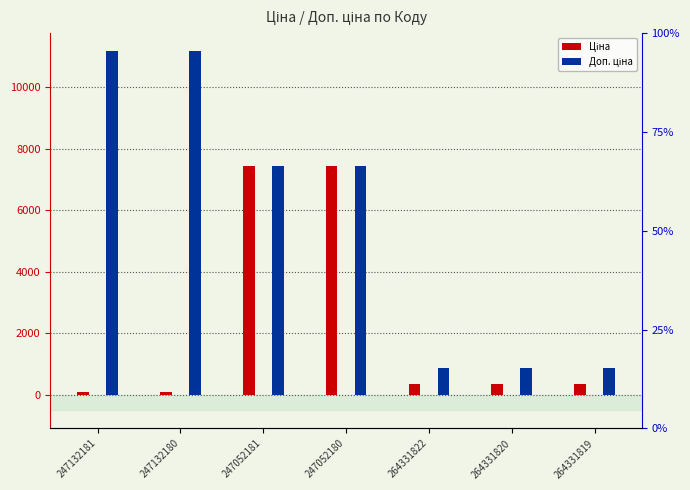

Rank the series at 264331820 from lowest to highest value.

Ціна, Доп. ціна